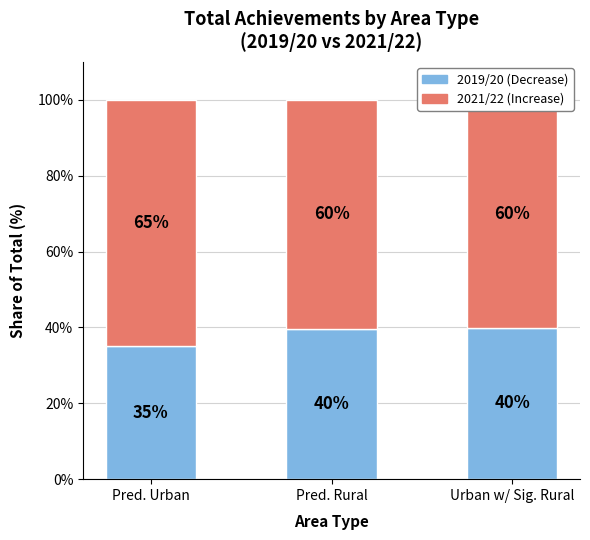

What is the approximate value of 2021/22 at Urban w/ Sig. Rural?

60.1